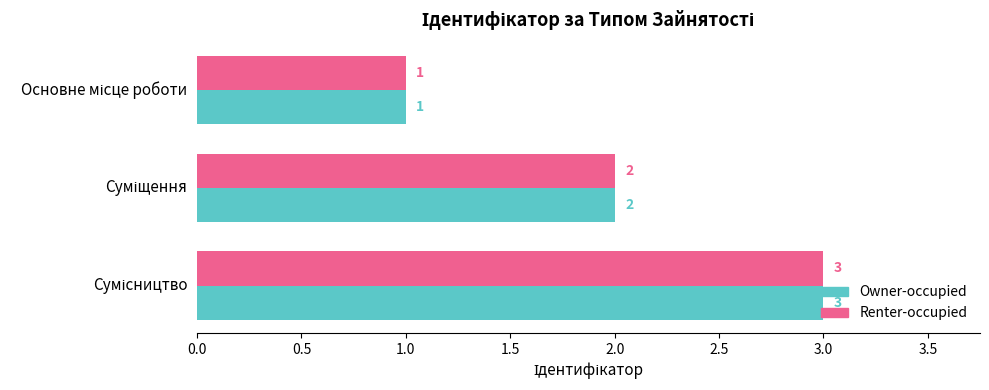

How many Renter-occupied values are between 1 and 3?

3